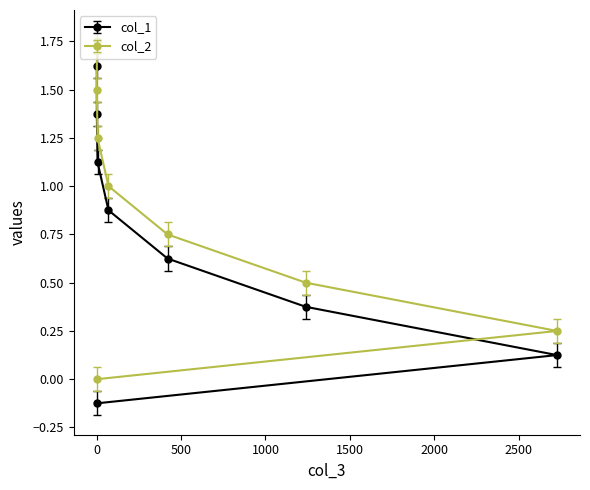

Is it true that col_1 equals 0.6 at 420?

True